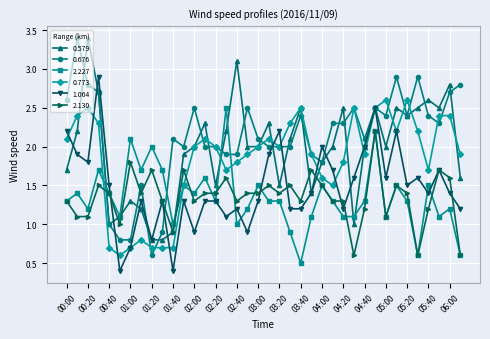

What is the minimum value shown in the chart?

0.4